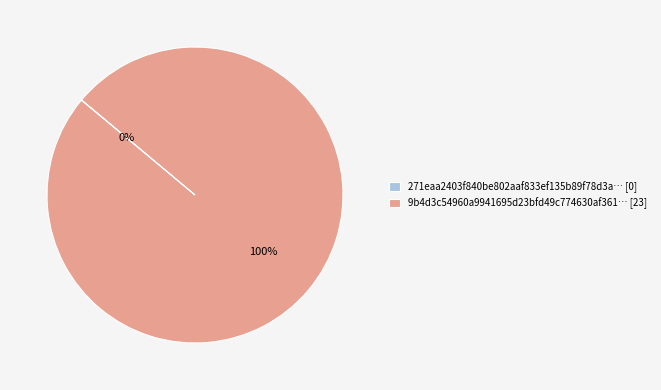

What is the majority slice?

9b4d3c54960a9941695d23bfd49c774630af361… [23]